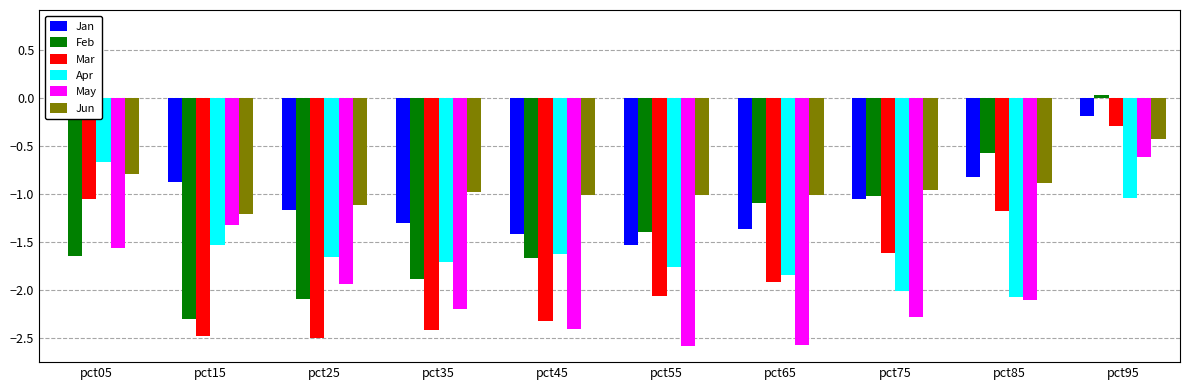

What is the difference between the second highest and second lowest values in the Feb series?

1.5